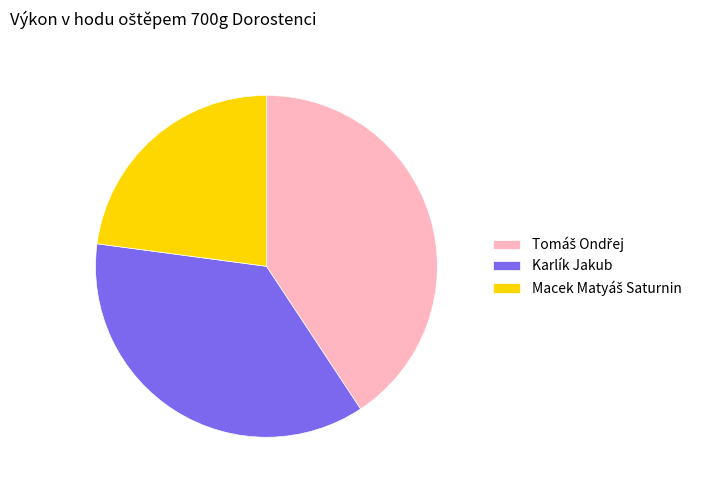

Is there a majority slice in this chart?

No